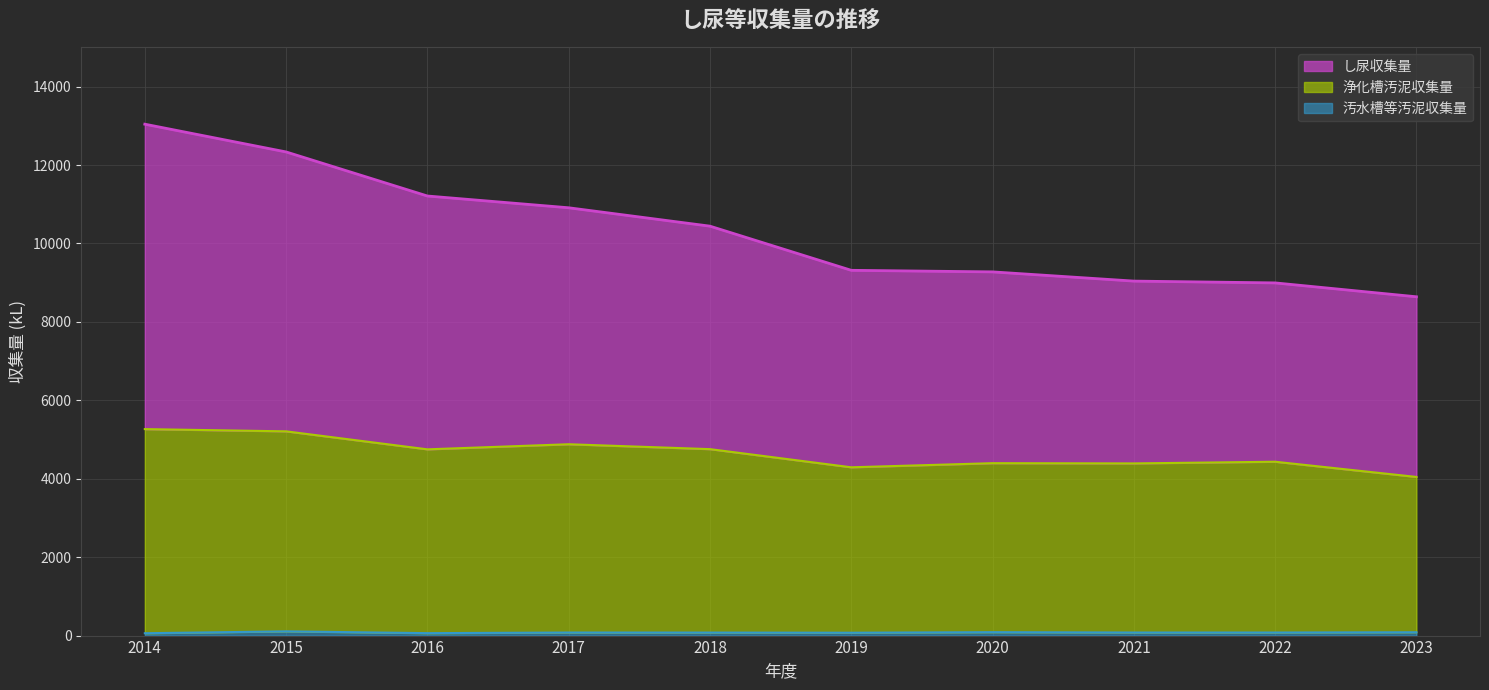

True or false: 汚水槽等汚泥収集量 and し尿収集量 cross at least once.

False